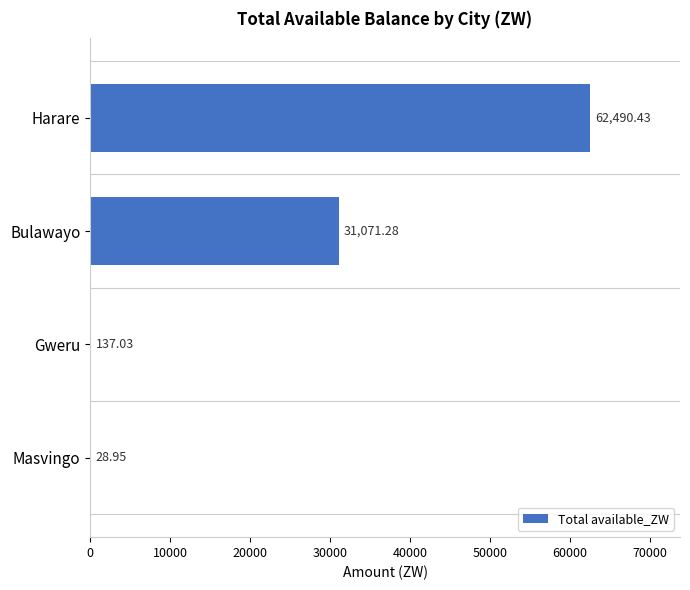

At which label is the value closest to 31259?

Bulawayo